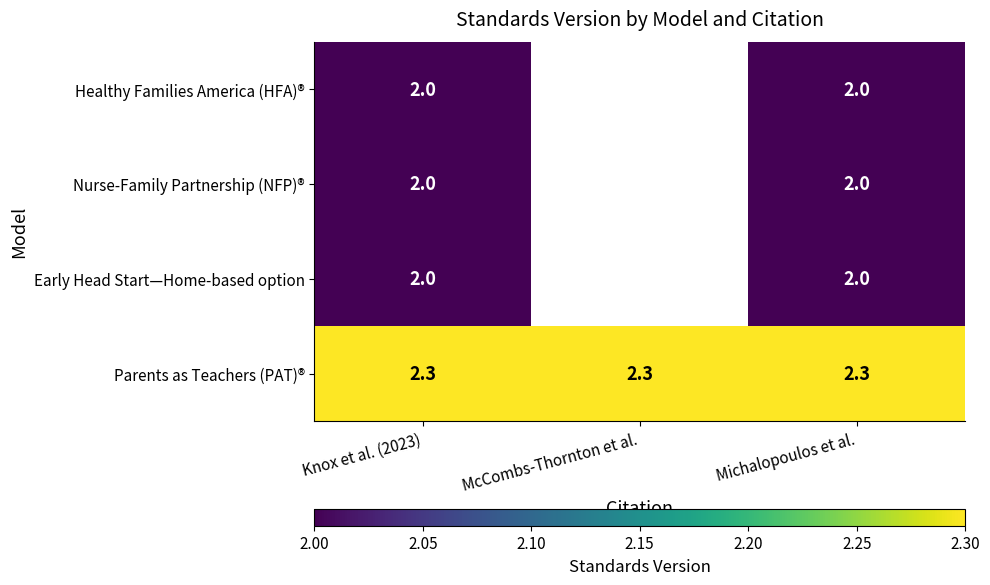

The value of Nurse-Family Partnership (NFP)® at Michalopoulos et al. is 2.8. True or false?

False